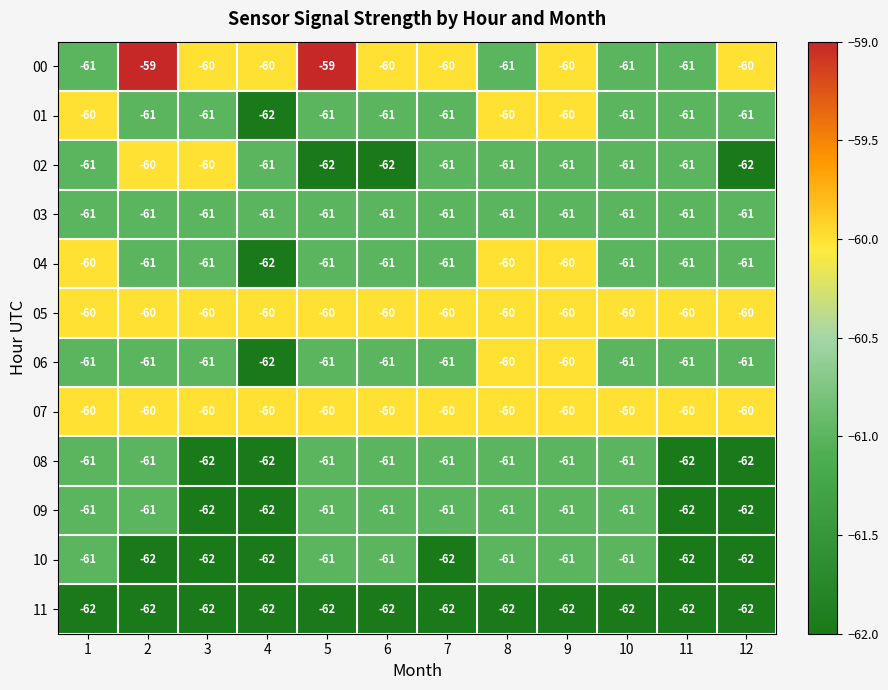

What is the sum of the 10 values at 5 and 9?

-122